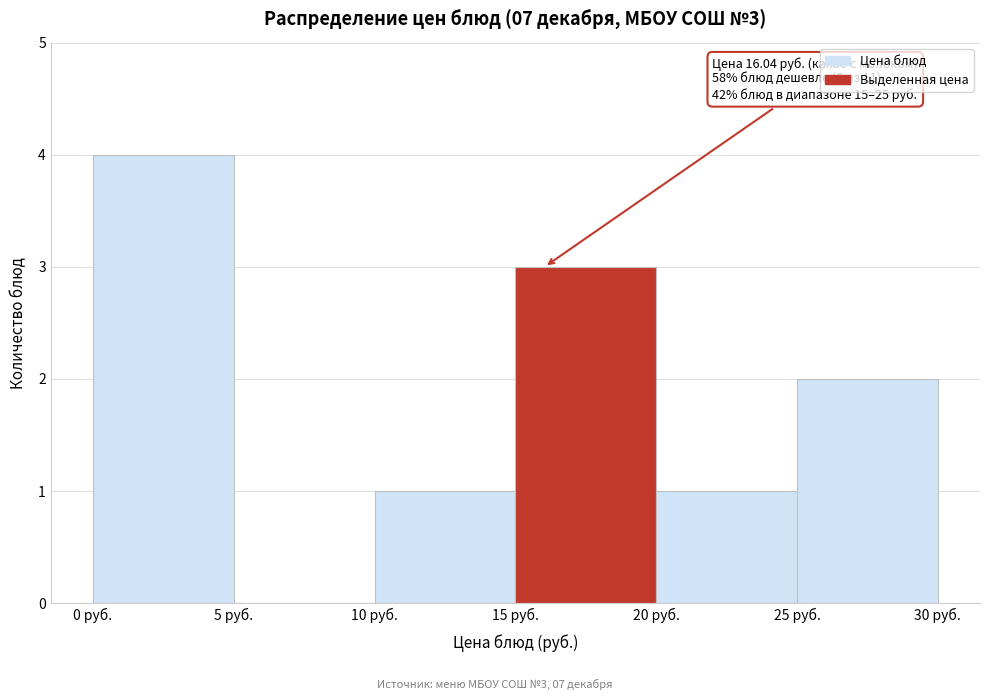

Which range on the x-axis has the tallest bar?

0 to 5